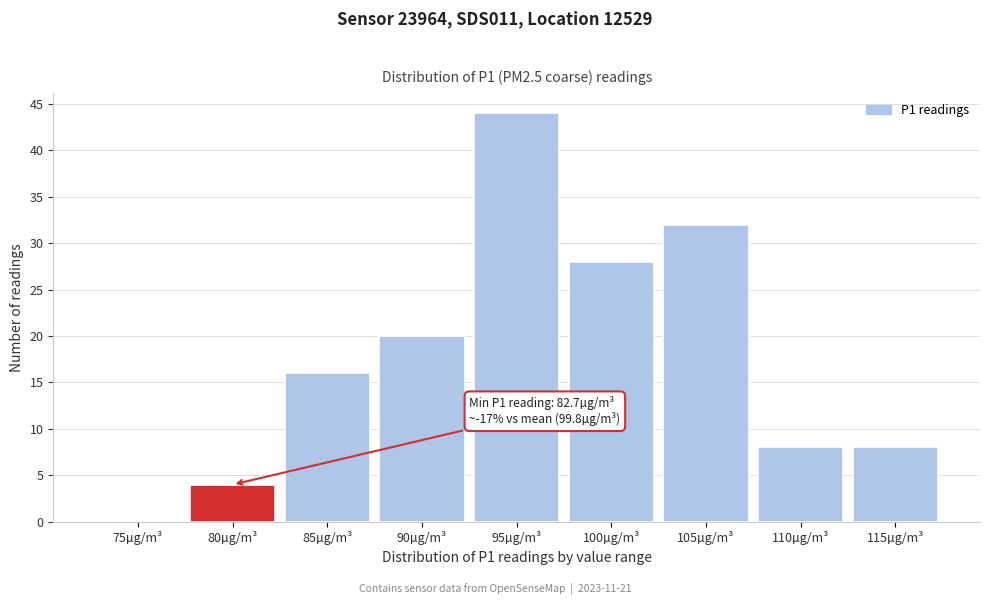

Reading left to right, list all the values displayed in this chart.

75µg/m³=0	80µg/m³=4	85µg/m³=16	90µg/m³=20	95µg/m³=44	100µg/m³=28	105µg/m³=32	110µg/m³=8	115µg/m³=8